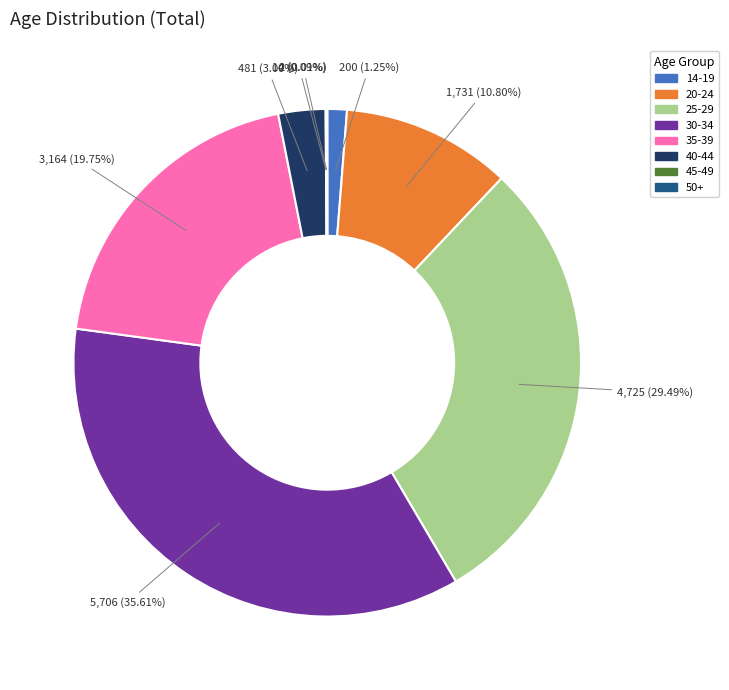

Which has a higher value, 30-34 or 20-24?

30-34